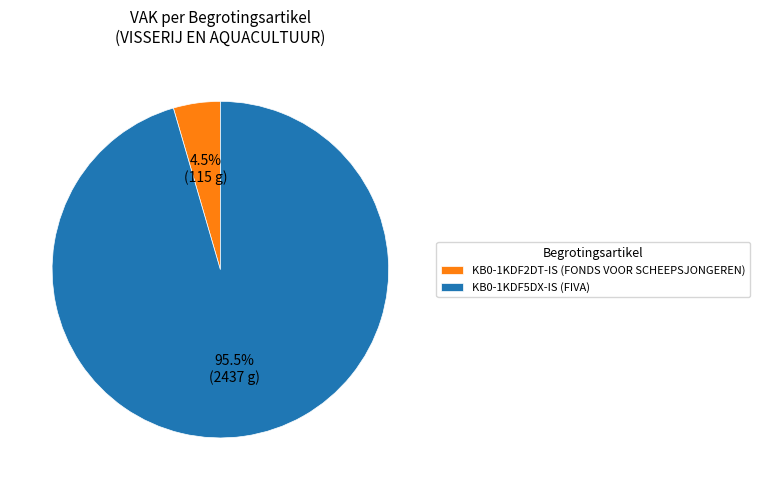

To the nearest percent, what is the average slice percentage?

50%